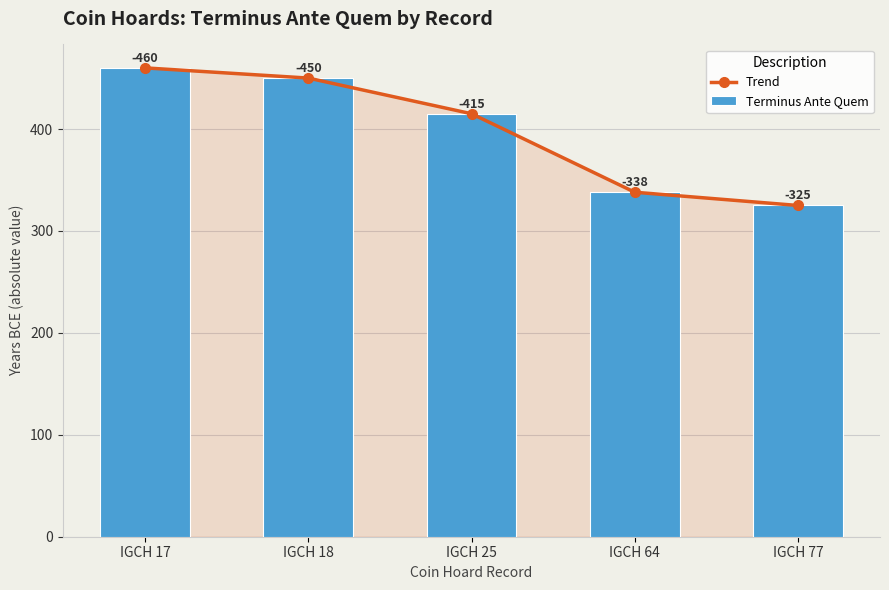

Reading left to right, list all the values displayed in this chart.

Trend: IGCH 17=460	IGCH 18=450	IGCH 25=415	IGCH 64=338	IGCH 77=325
Terminus Ante Quem: IGCH 17=460	IGCH 18=450	IGCH 25=415	IGCH 64=338	IGCH 77=325